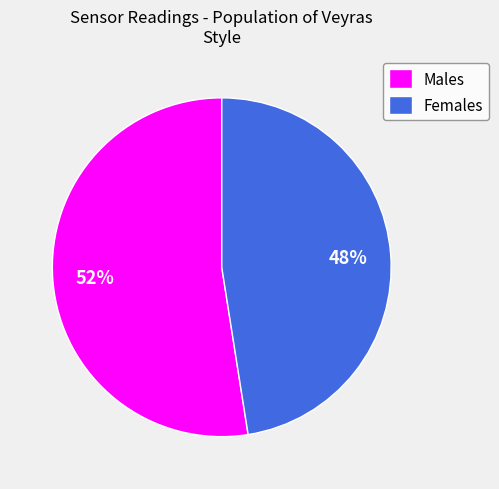

Is there a majority slice in this chart?

Yes